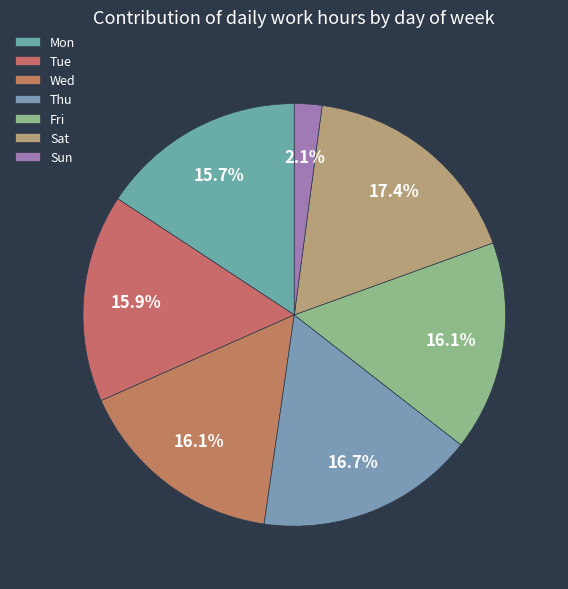

Which category has the biggest portion of the pie?

Sat